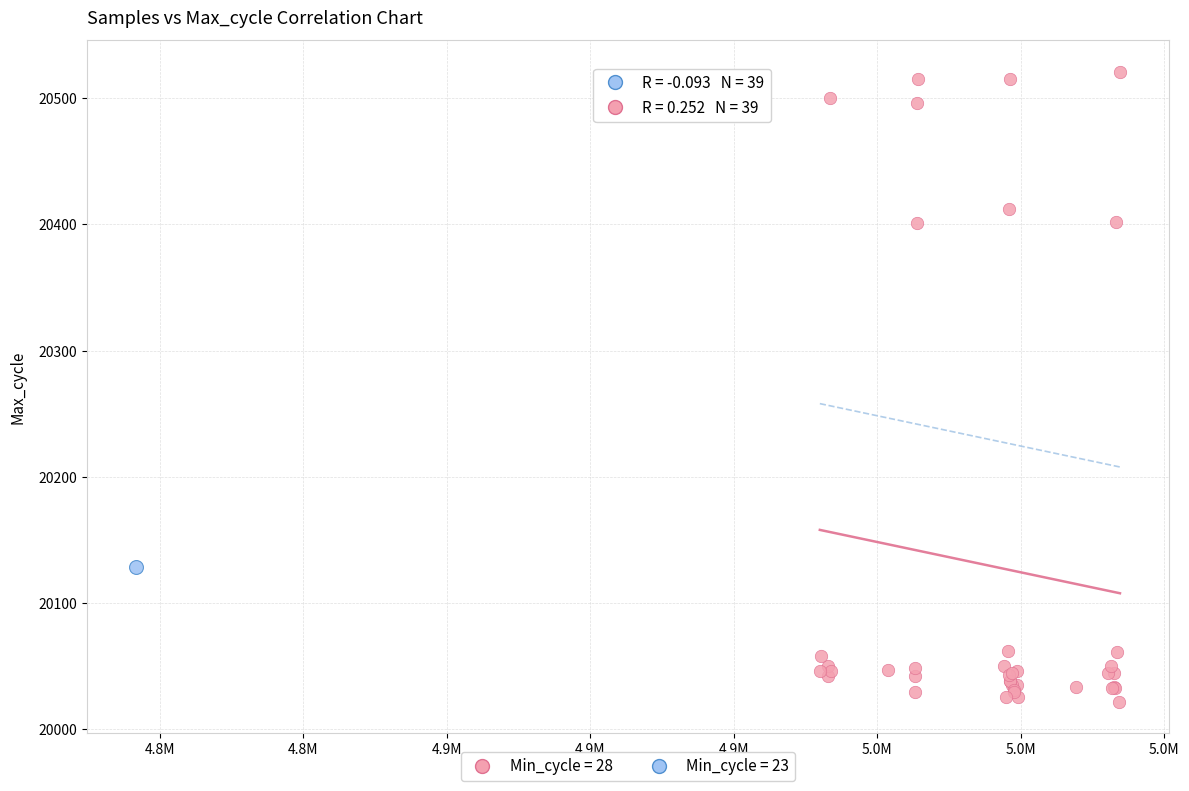

What are all the series names shown in the legend?

Min_cycle = 28, Min_cycle = 23